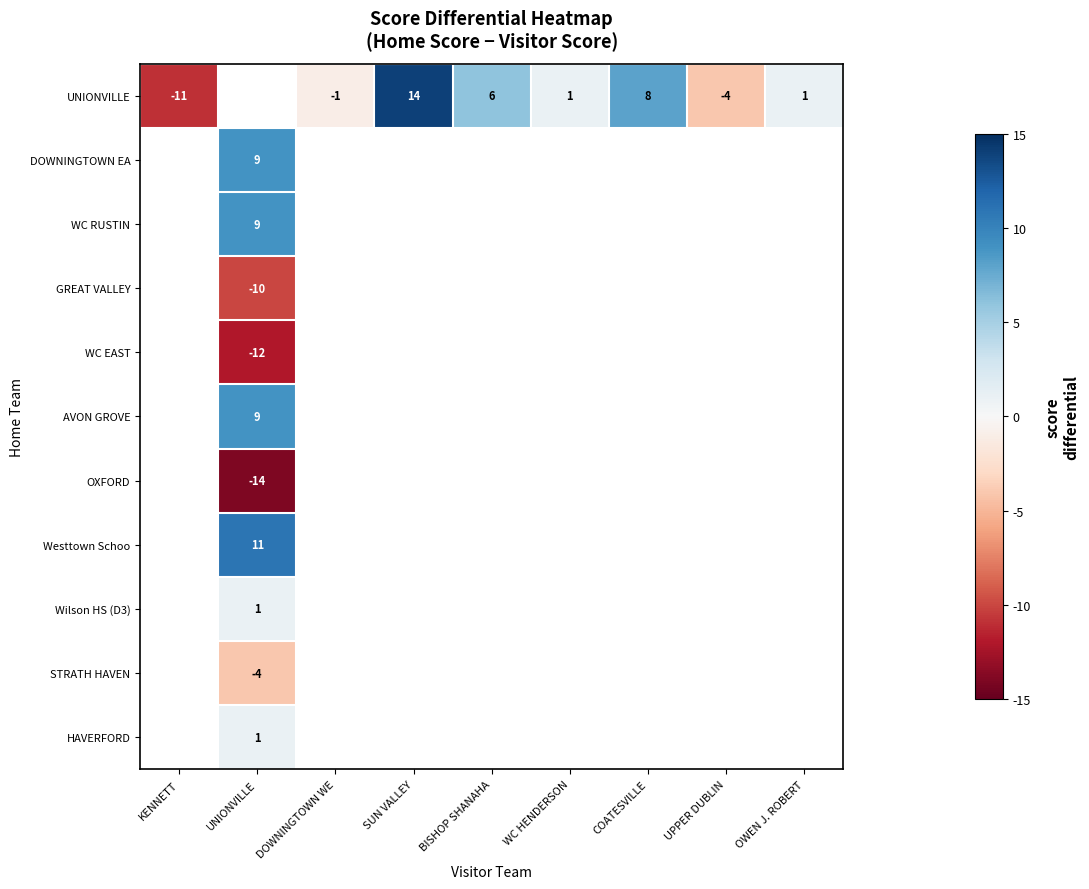

At how many categories does at least one series exceed 0?

6